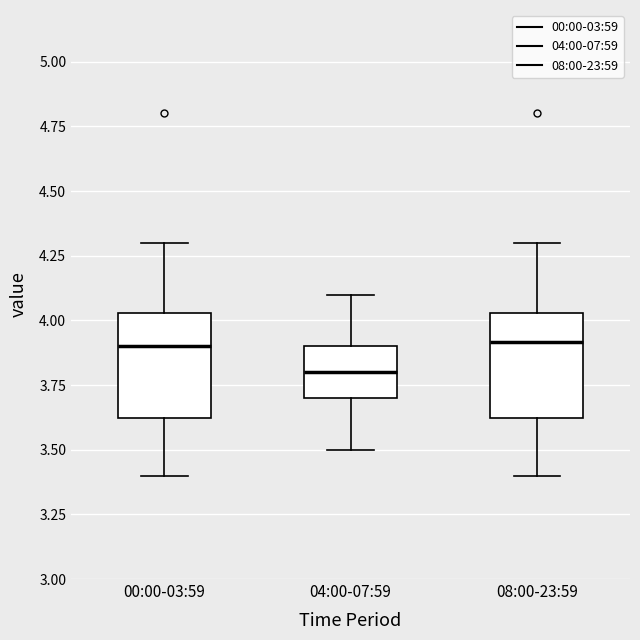

Where is the lower edge of the box for 04:00-07:59 on the y-axis? The values are not printed on the chart, so give them approximately, as read against the axis.

3.70